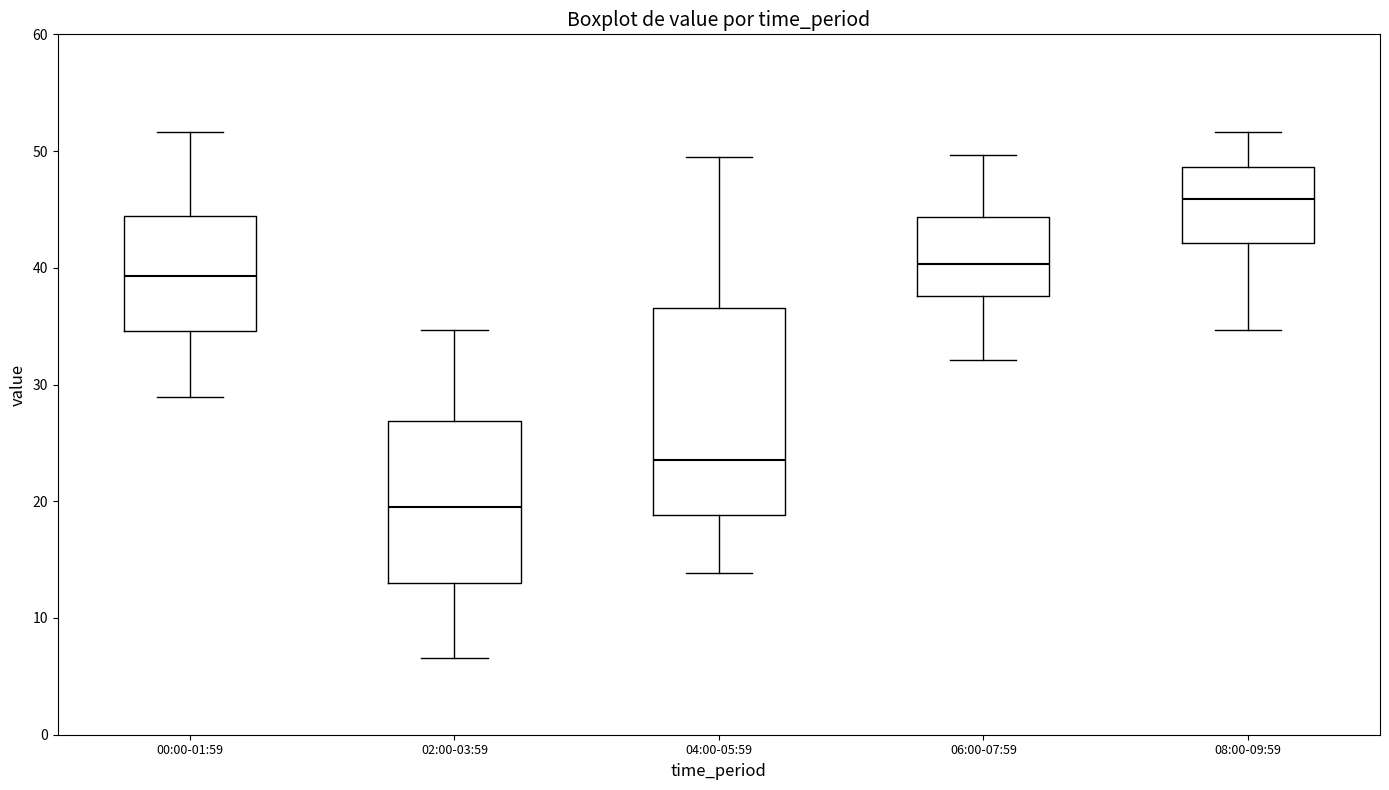

Reading left to right, transcribe this box plot: for each box, give where its median line is, the range the box spans, and where its two whiskers end, as read against the y-axis. The values are not printed on the chart, so give them approximately, as read against the axis.

00:00-01:59: median 39, box 35 to 44, whiskers 29 to 52
02:00-03:59: median 20, box 13 to 27, whiskers 7 to 35
04:00-05:59: median 24, box 19 to 37, whiskers 14 to 50
06:00-07:59: median 40, box 38 to 44, whiskers 32 to 50
08:00-09:59: median 46, box 42 to 49, whiskers 35 to 52